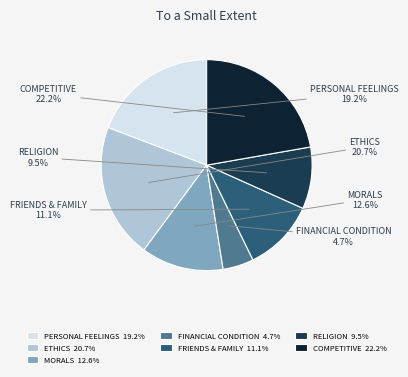

Is COMPETITIVE the majority of the pie?

No